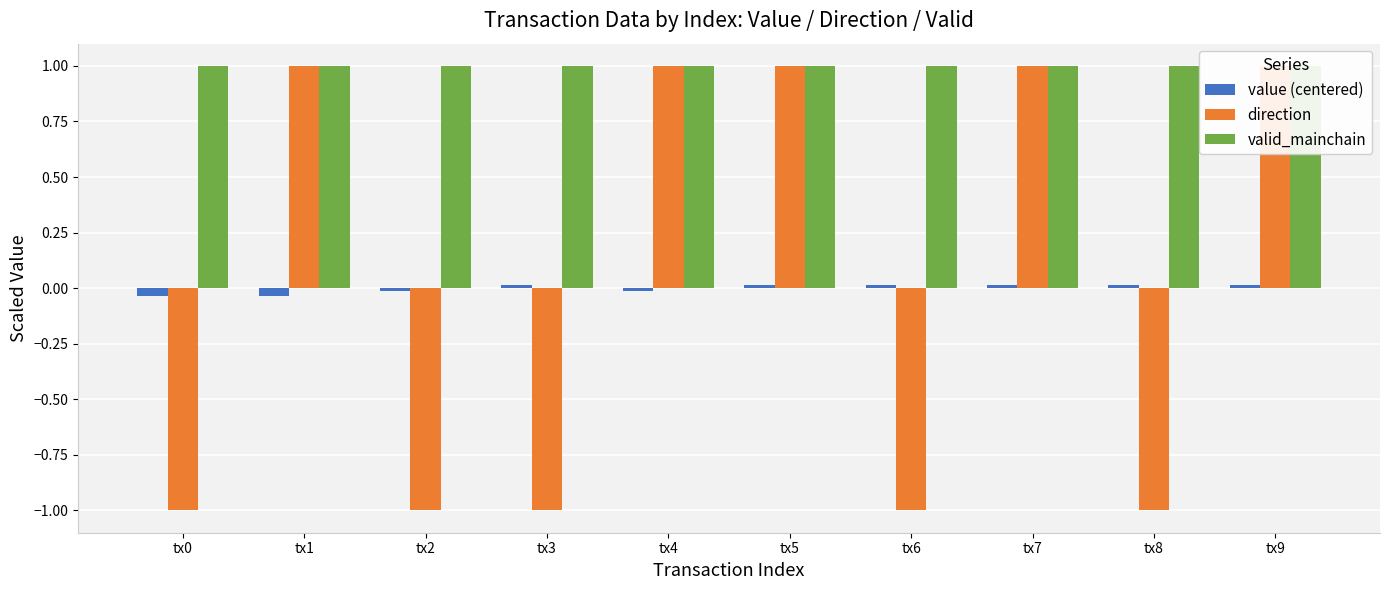

Which series has the largest range (max minus min)?

direction